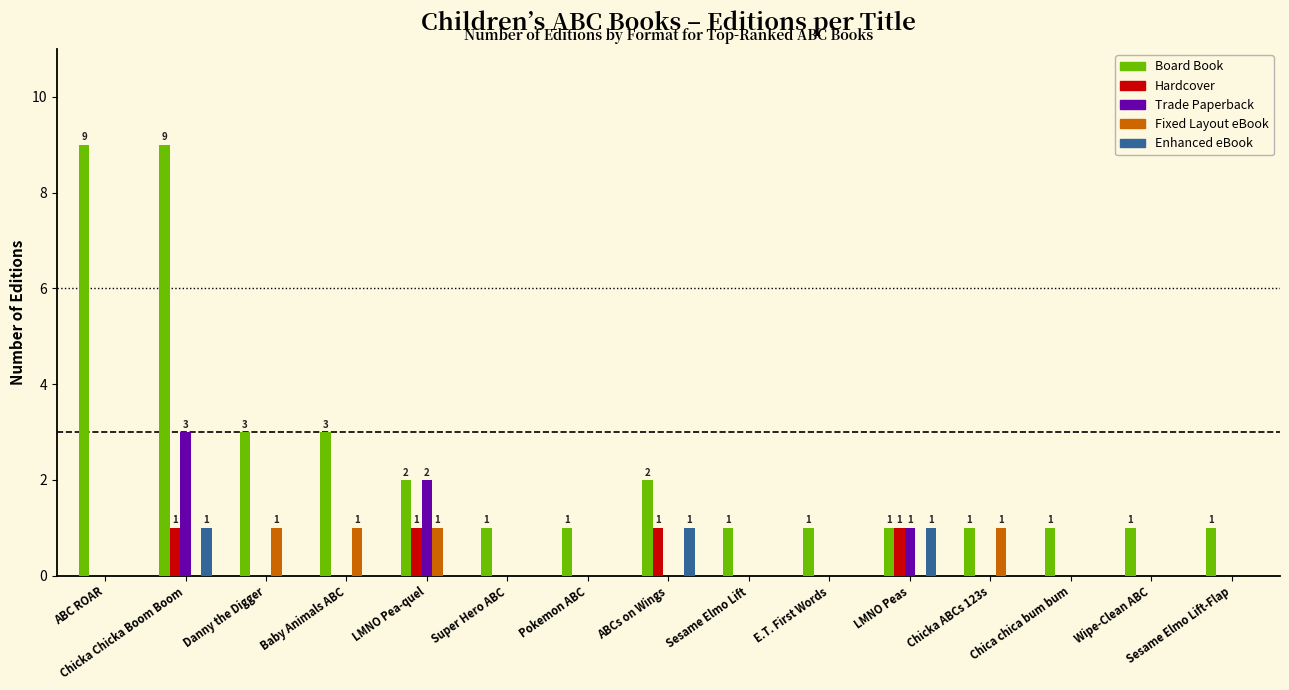

Reading right to left, what are all the values shown in this chart?

Board Book: 1	1	1	1	1	1	1	2	1	1	2	3	3	9	9
Hardcover: 0	0	0	0	1	0	0	1	0	0	1	0	0	1	0
Trade Paperback: 0	0	0	0	1	0	0	0	0	0	2	0	0	3	0
Fixed Layout eBook: 0	0	0	1	0	0	0	0	0	0	1	1	1	0	0
Enhanced eBook: 0	0	0	0	1	0	0	1	0	0	0	0	0	1	0